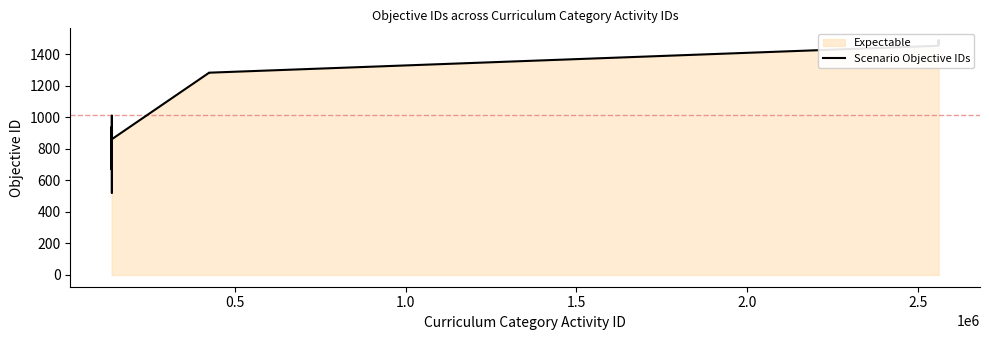

What is the greatest value displayed?

1491